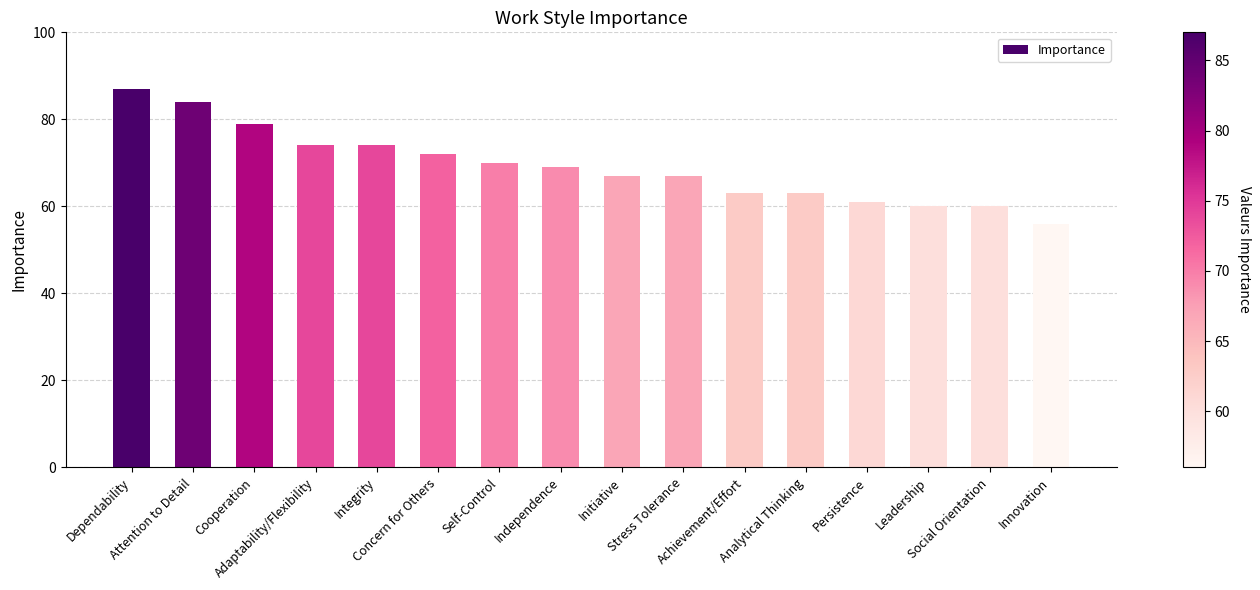

The chart shows a value of 30 at Cooperation. True or false?

False